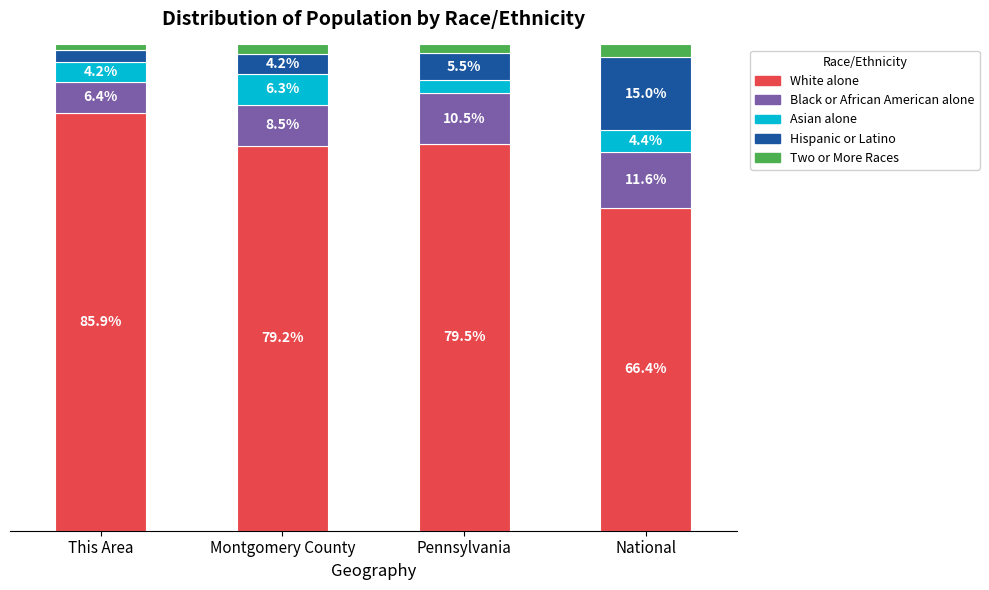

Where is White alone nearest to the value 76?

Montgomery County